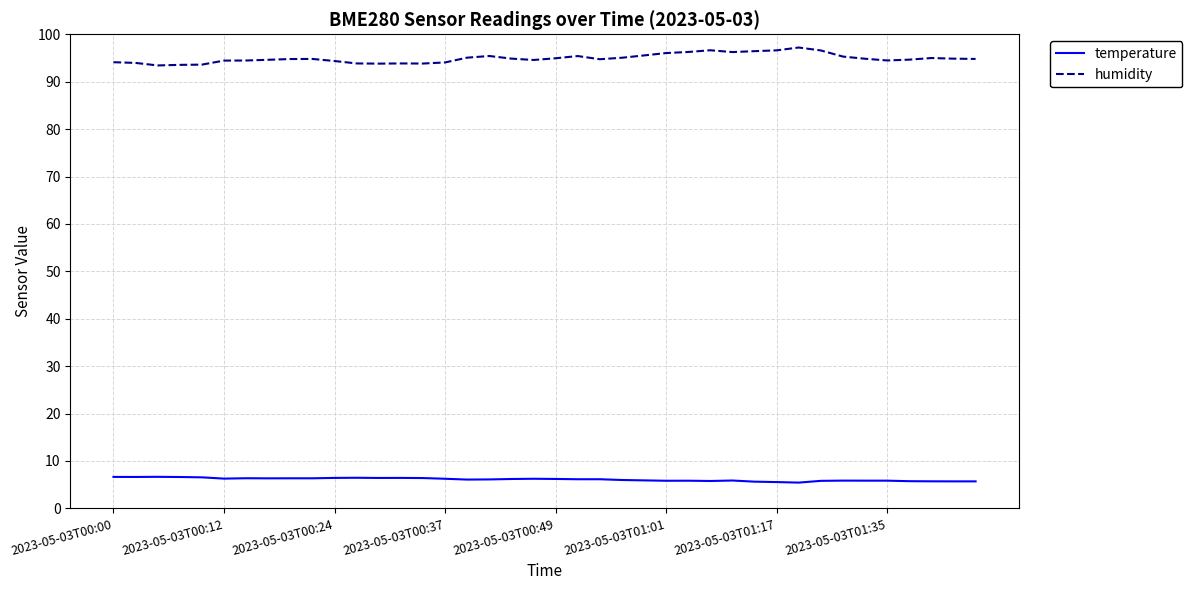

What is the maximum value for temperature?

6.7